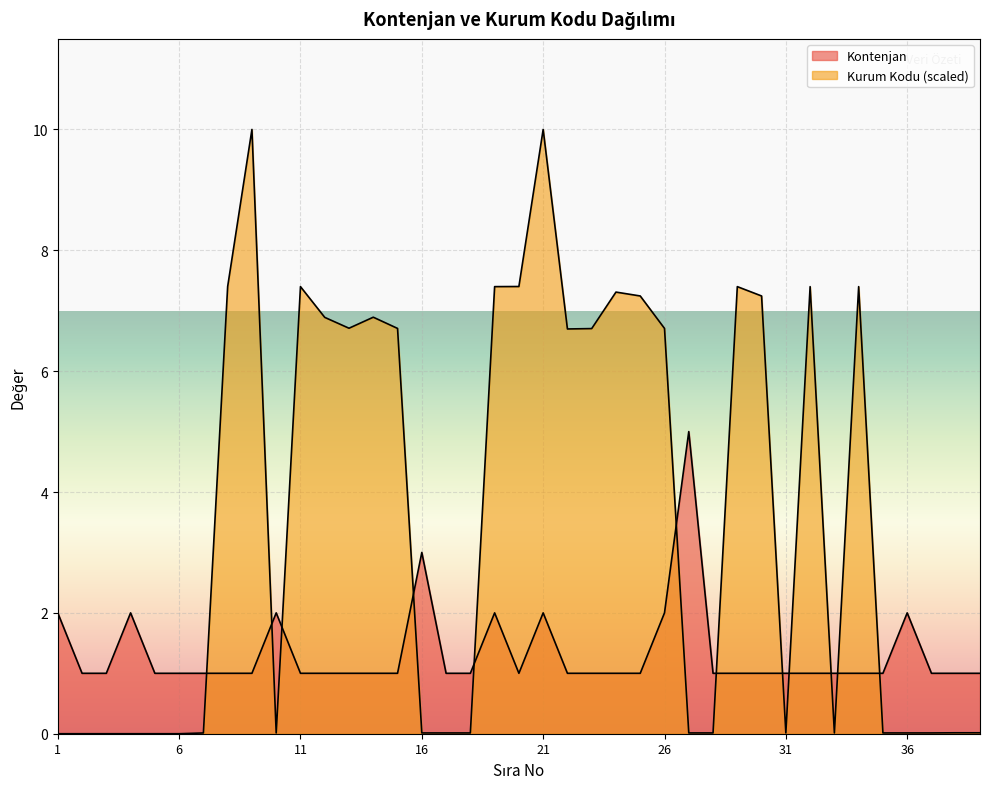

At how many categories does at least one series exceed 5?

19